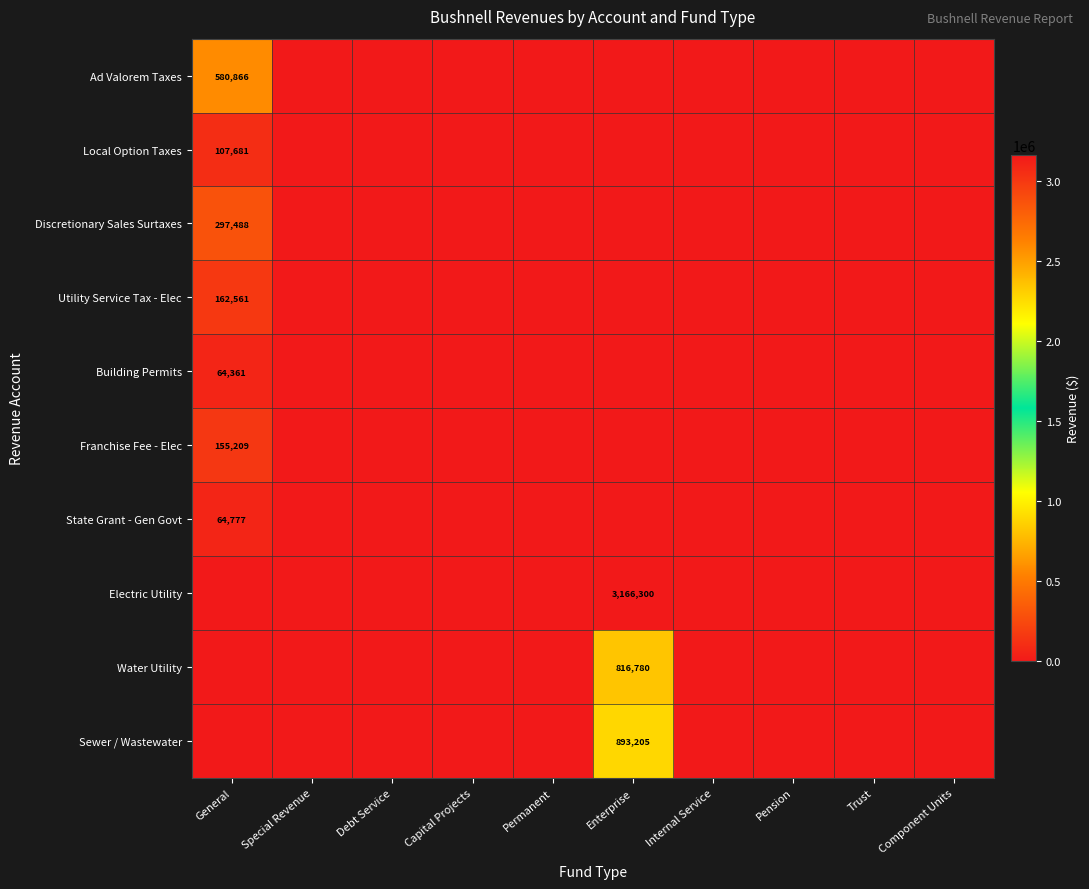

How many categories are shown in the chart?

10